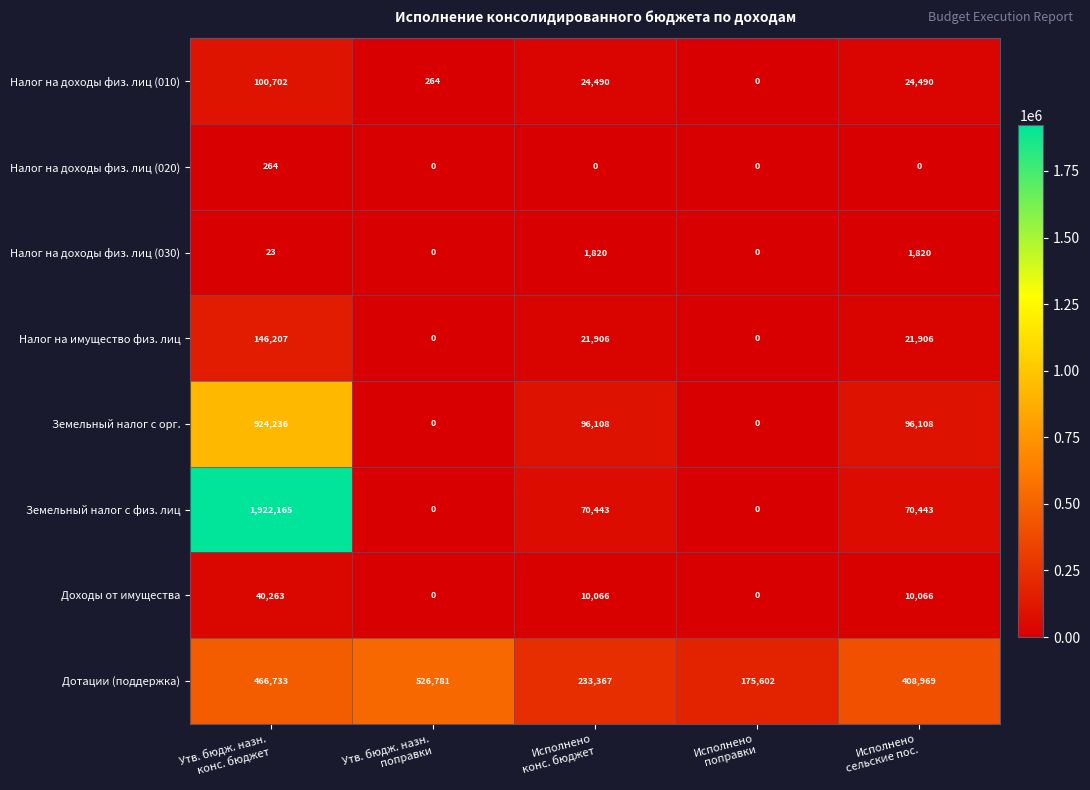

Which label corresponds to the largest value in the chart?

Утв. бюдж. назн.
конс. бюджет